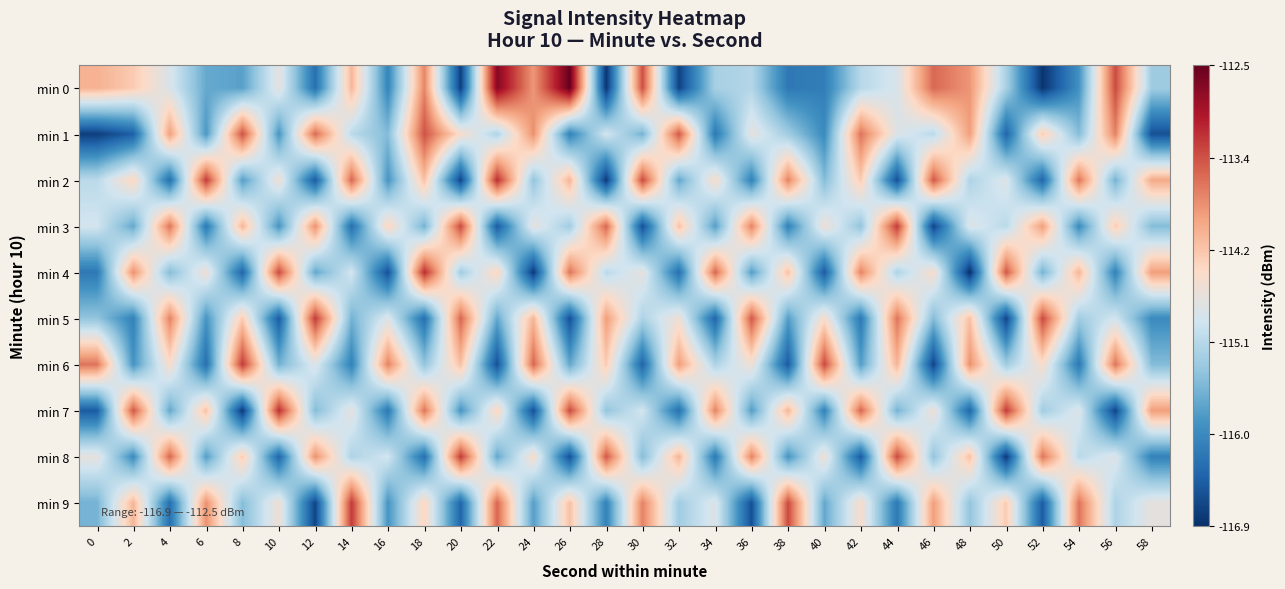

At which category does the chart reach its minimum across all series?

48